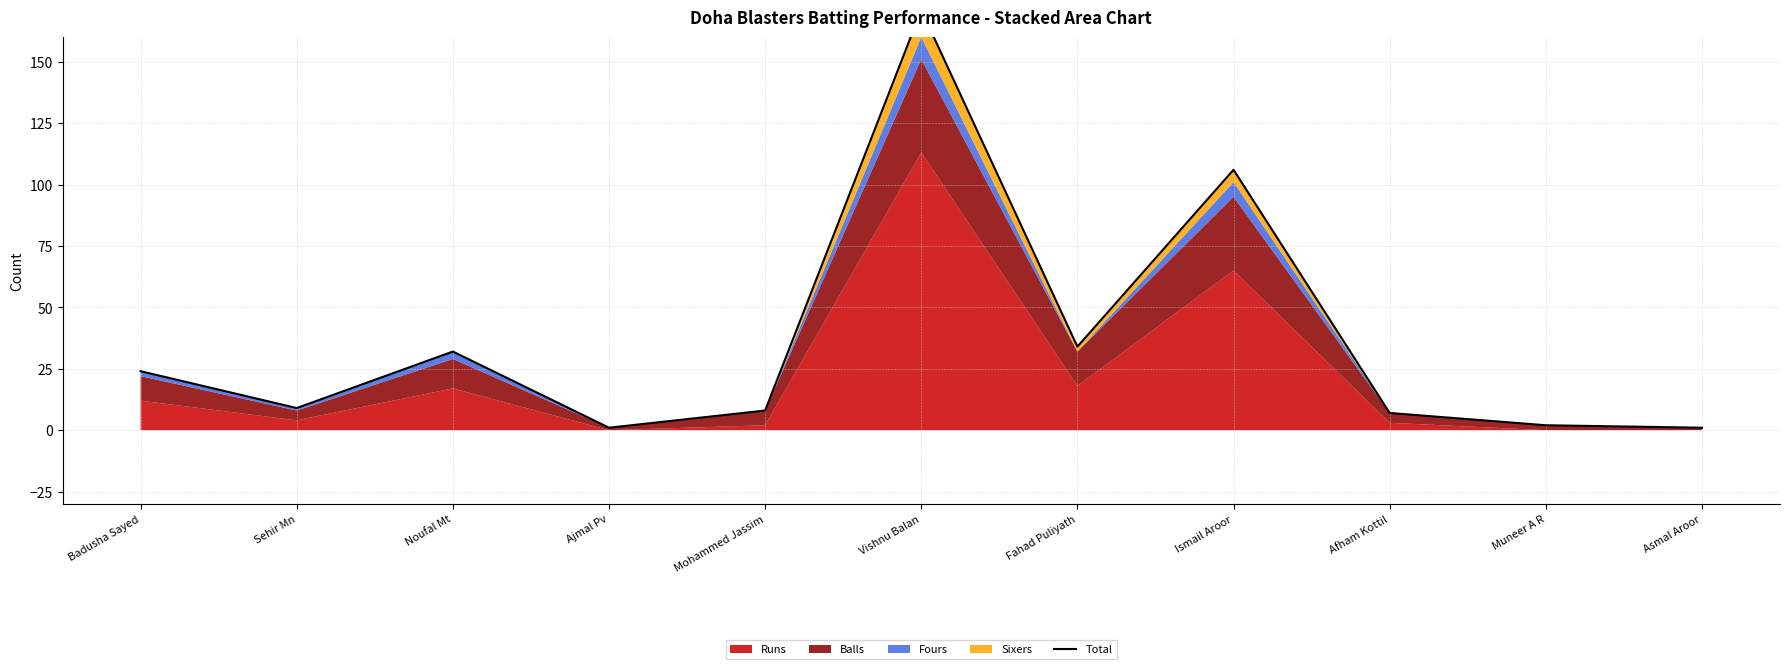

Reading left to right, list all the values displayed in this chart.

Badusha Sayed=24	Sehir Mn=9	Noufal Mt=32	Ajmal Pv=1	Mohammed Jassim=8	Vishnu Balan=171	Fahad Puliyath=34	Ismail Aroor=106	Afham Kottil=7	Muneer A R=2	Asmal Aroor=1